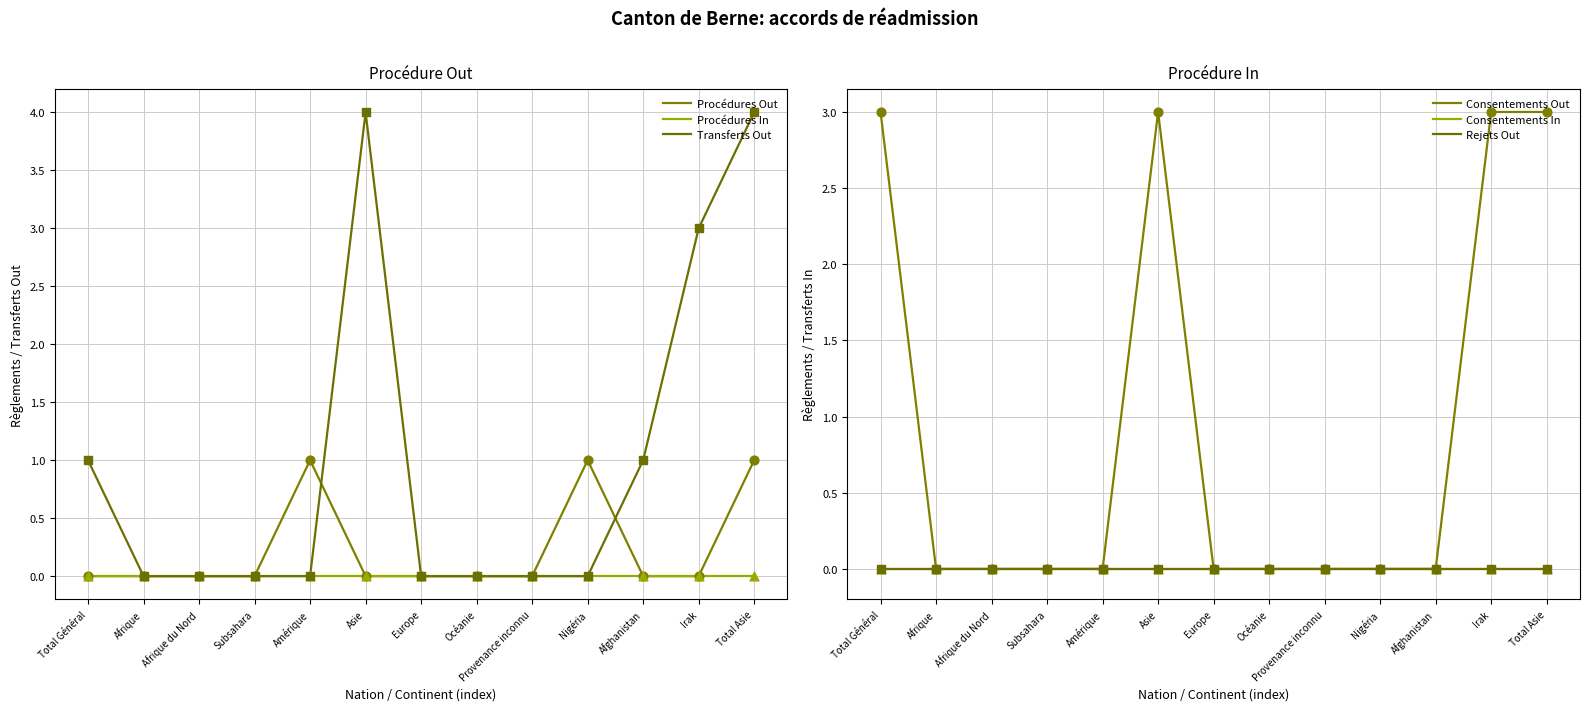

What are all the series names shown in the legend?

Procédures Out, Procédures In, Transferts Out, Consentements Out, Consentements In, Rejets Out